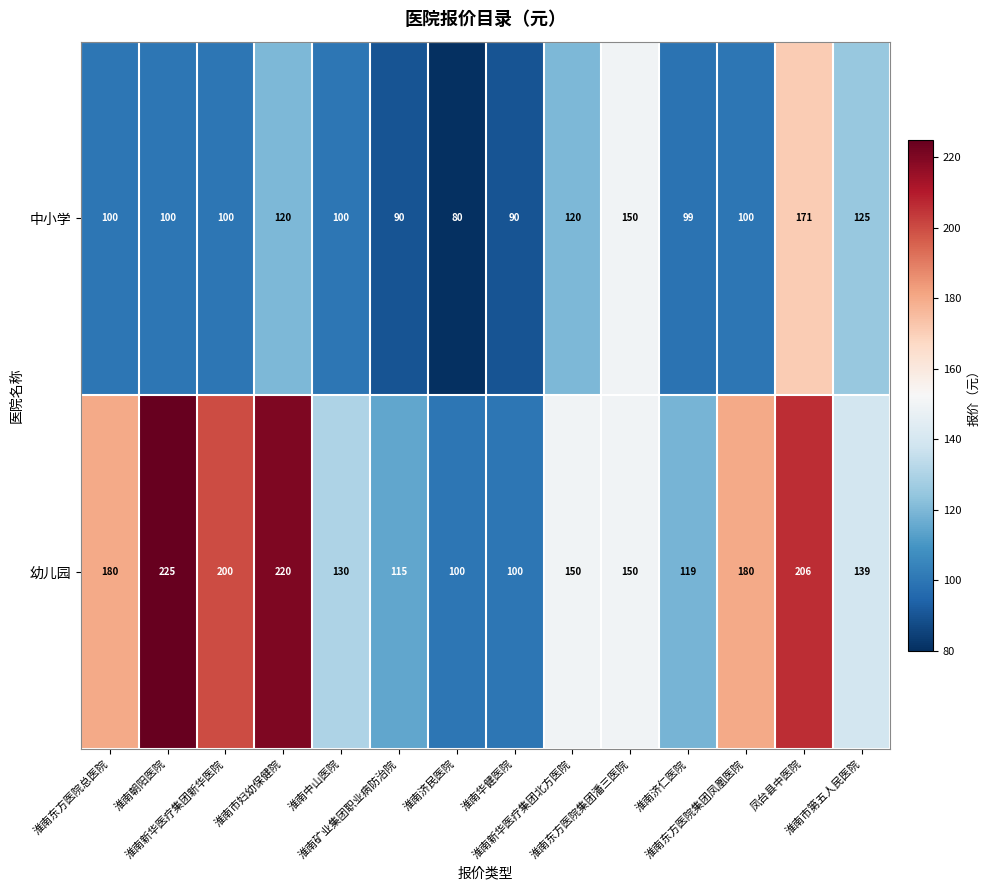

Rank the series by their average value, from lowest to highest.

中小学, 幼儿园